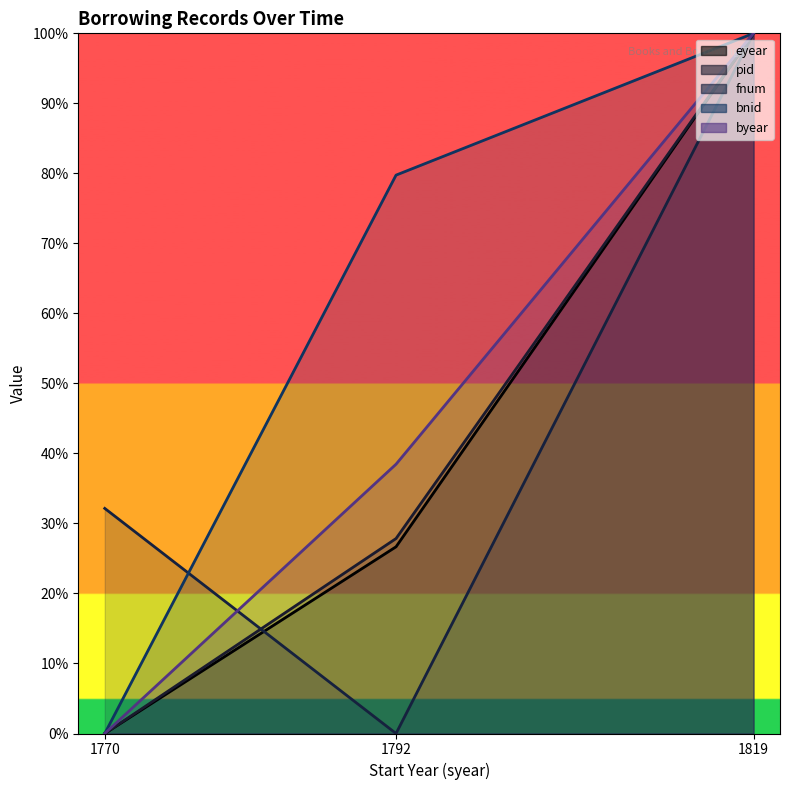

Which series has the widest spread of values?

eyear